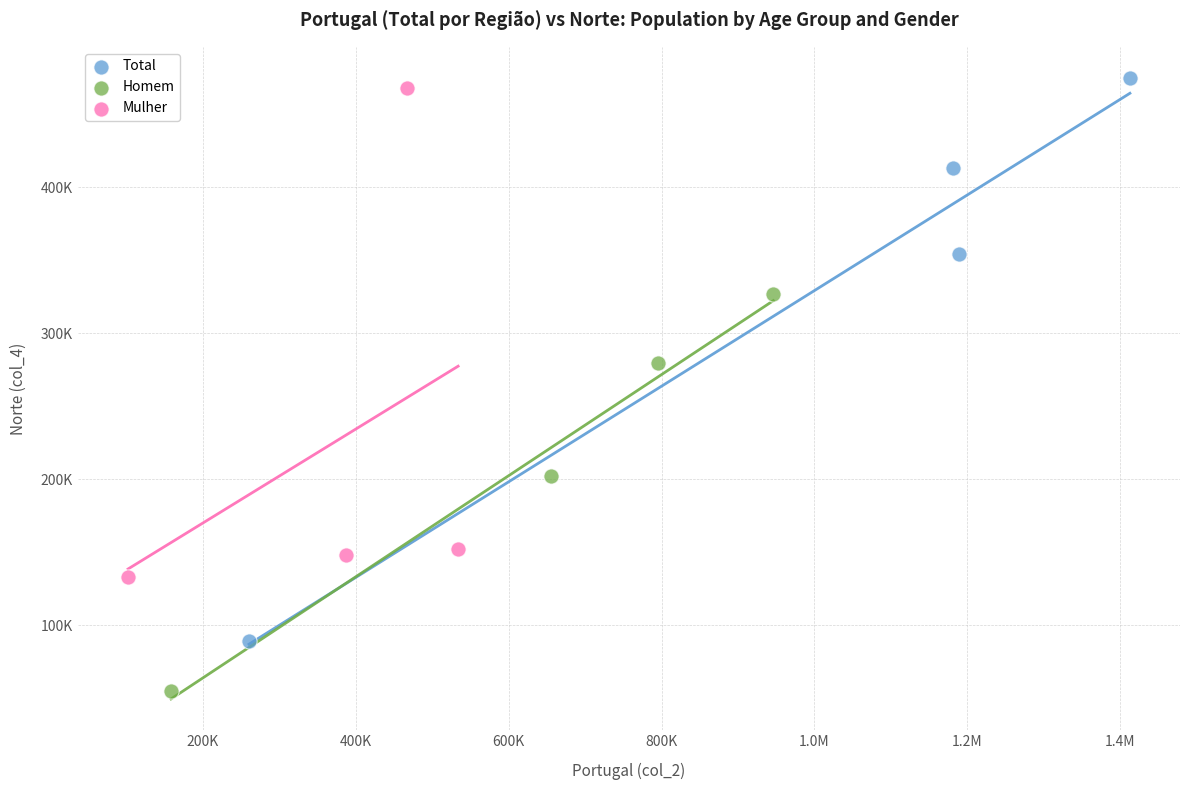

What are all the series names shown in the legend?

Total, Homem, Mulher